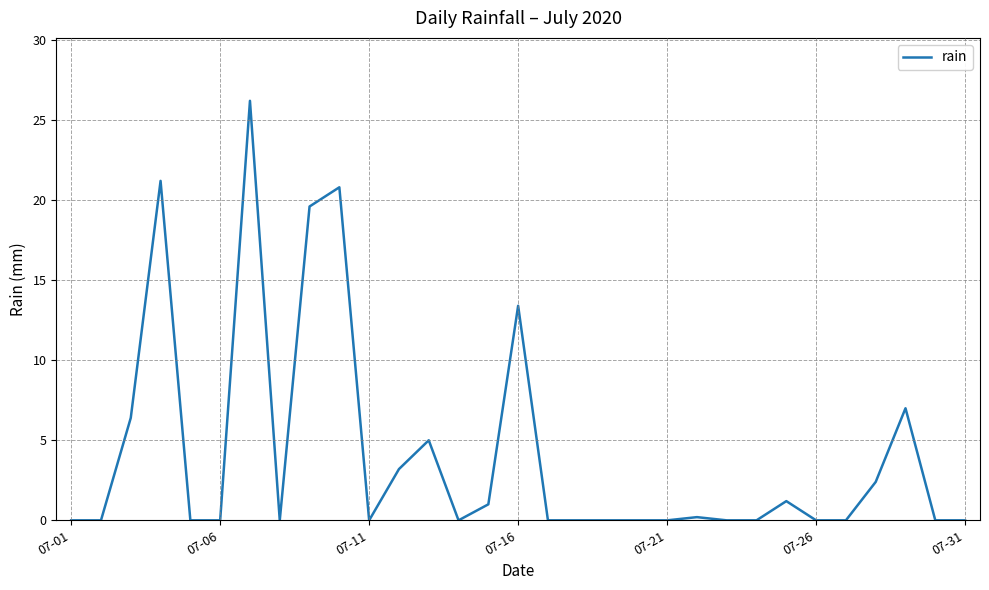

What is the difference between the maximum and minimum values?

26.2